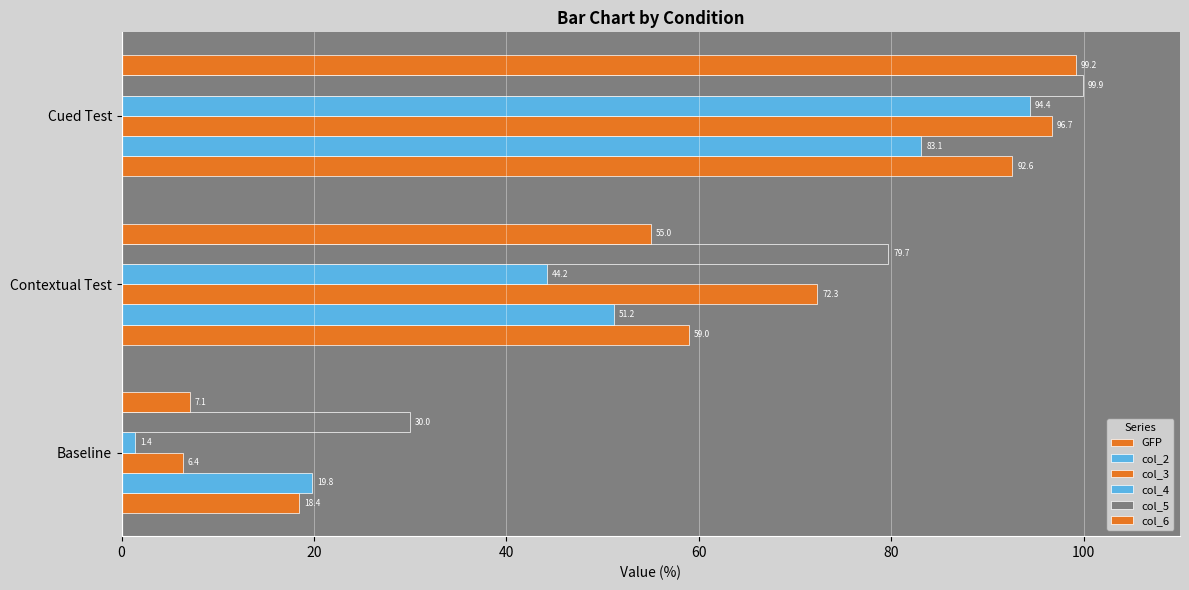

How many data points in col_3 are above 72?

2